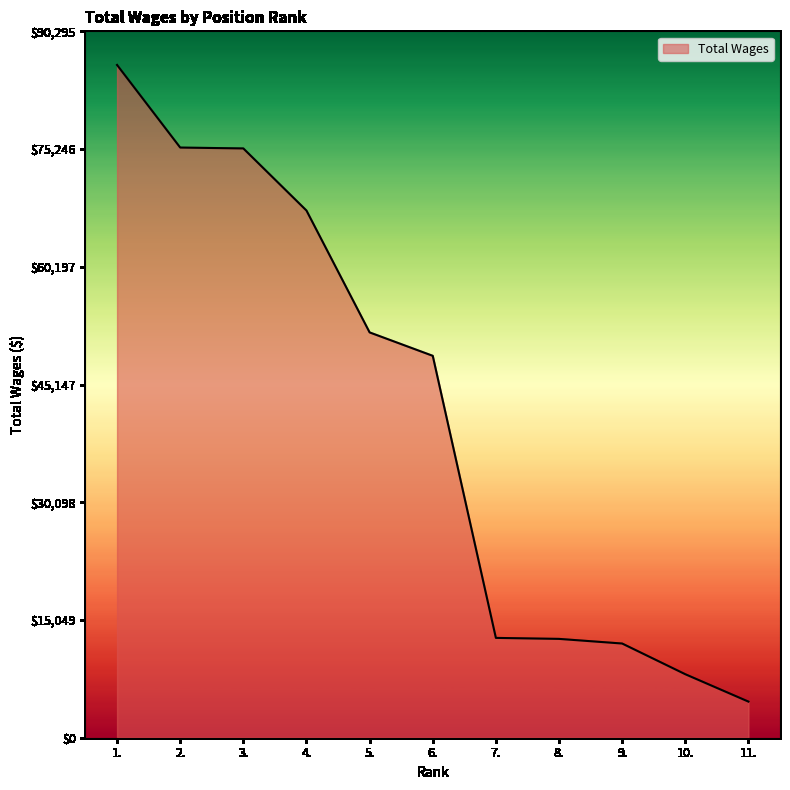

What is the minimum value shown in the chart?

4616